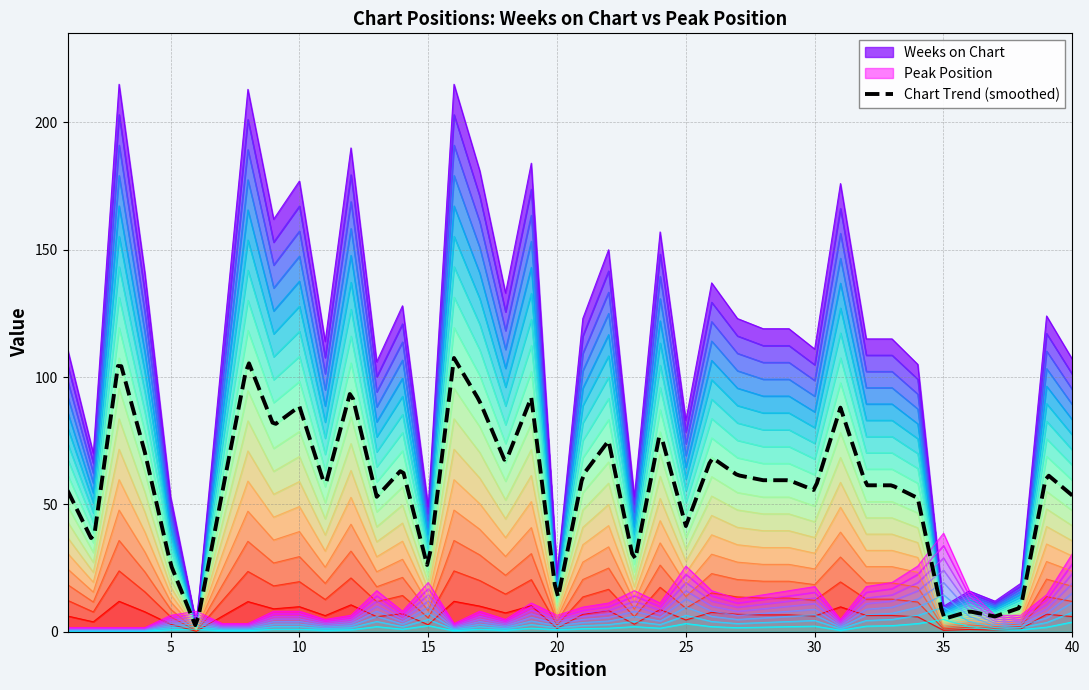

Which series has the largest total across all categories?

Weeks on Chart